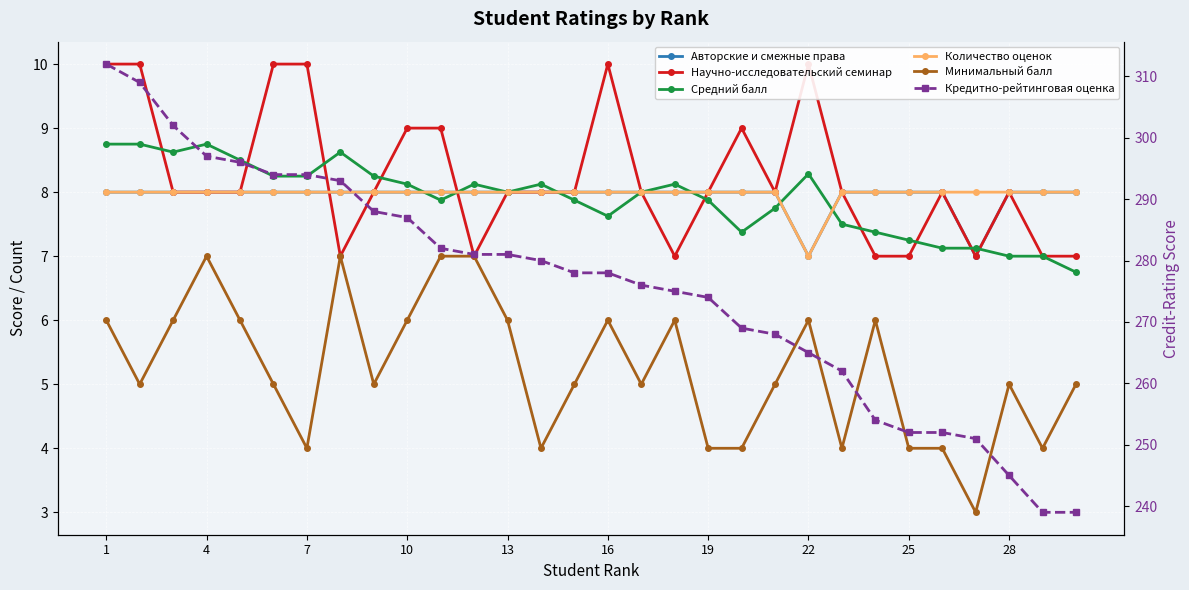

Reading right to left, transcribe all the data shown in this chart.

Авторские и смежные права: 8.0	8.0	8.0	7.0	8.0	8.0	8.0	8.0	7.0	8.0	8.0	8.0	8.0	8.0	8.0	8.0	8.0	8.0	8.0	8.0	8.0	8.0	8.0	8.0	8.0	8.0	8.0	8.0	8.0	8.0
Научно-исследовательский семинар: 7.0	7.0	8.0	7.0	8.0	7.0	7.0	8.0	10.0	8.0	9.0	8.0	7.0	8.0	10.0	8.0	8.0	8.0	7.0	9.0	9.0	8.0	7.0	10.0	10.0	8.0	8.0	8.0	10.0	10.0
Средний балл: 6.8	7.0	7.0	7.1	7.1	7.2	7.4	7.5	8.3	7.8	7.4	7.9	8.1	8.0	7.6	7.9	8.1	8.0	8.1	7.9	8.1	8.2	8.6	8.2	8.2	8.5	8.8	8.6	8.8	8.8
Количество оценок: 8.0	8.0	8.0	8.0	8.0	8.0	8.0	8.0	7.0	8.0	8.0	8.0	8.0	8.0	8.0	8.0	8.0	8.0	8.0	8.0	8.0	8.0	8.0	8.0	8.0	8.0	8.0	8.0	8.0	8.0
Минимальный балл: 5.0	4.0	5.0	3.0	4.0	4.0	6.0	4.0	6.0	5.0	4.0	4.0	6.0	5.0	6.0	5.0	4.0	6.0	7.0	7.0	6.0	5.0	7.0	4.0	5.0	6.0	7.0	6.0	5.0	6.0
Кредитно-рейтинговая оценка: 239.0	239.0	245.0	251.0	252.0	252.0	254.0	262.0	265.0	268.0	269.0	274.0	275.0	276.0	278.0	278.0	280.0	281.0	281.0	282.0	287.0	288.0	293.0	294.0	294.0	296.0	297.0	302.0	309.0	312.0